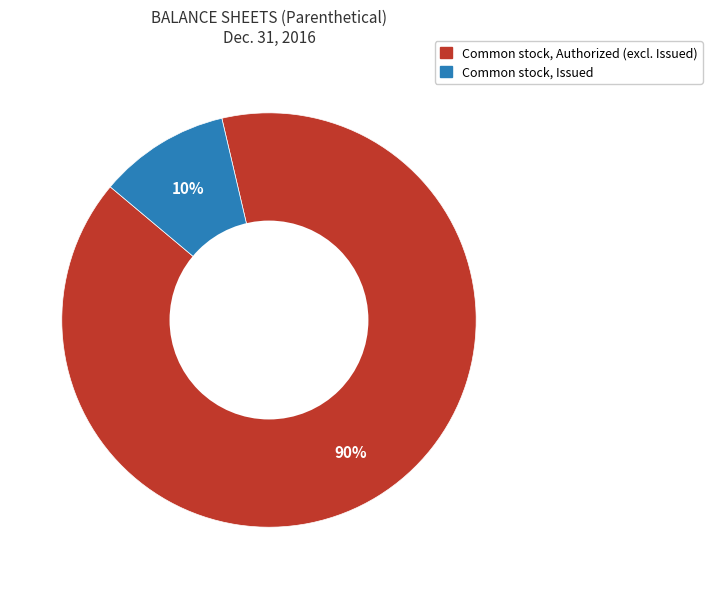

To the nearest percent, what is the average slice percentage?

50%